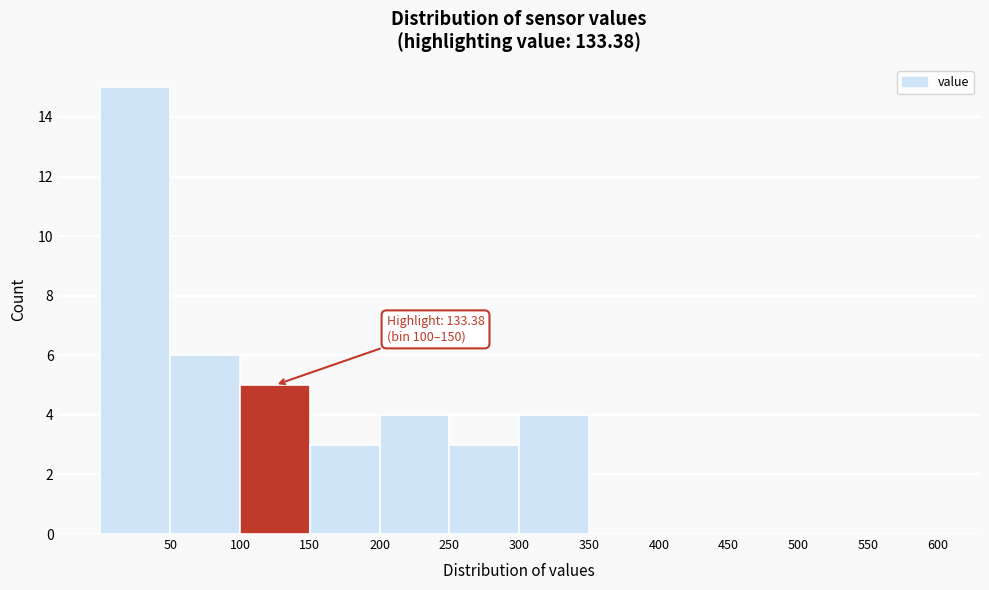

Which range on the x-axis has the tallest bar?

0 to 50